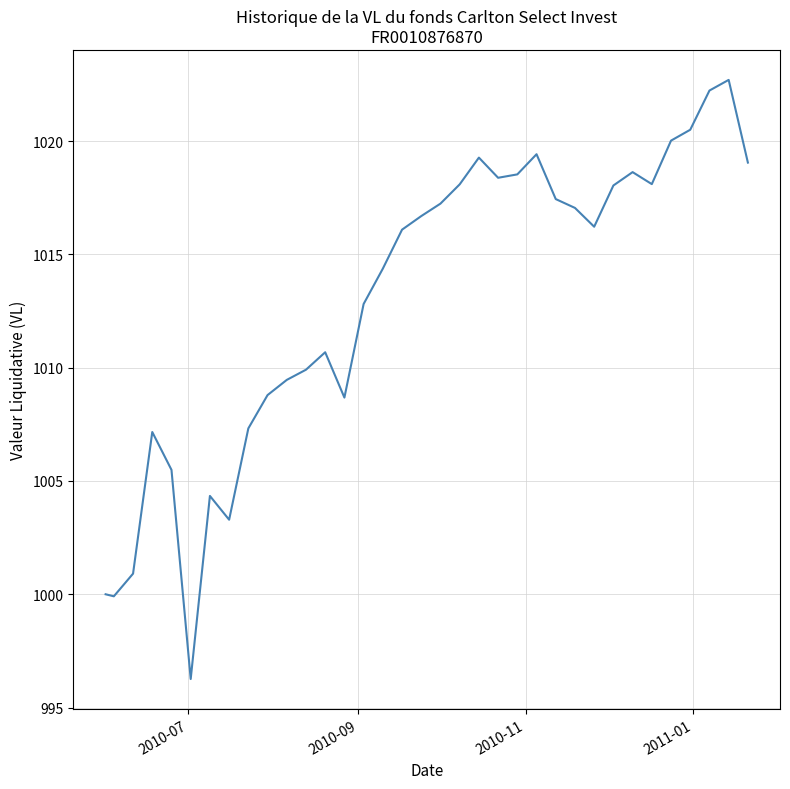

What is the maximum value shown in the chart?

1022.7